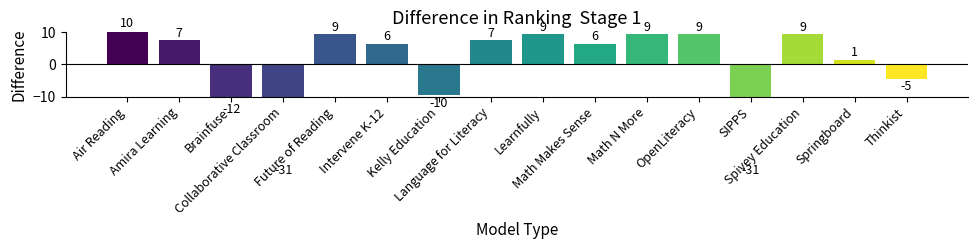

What position from the left is SIPPS?

13